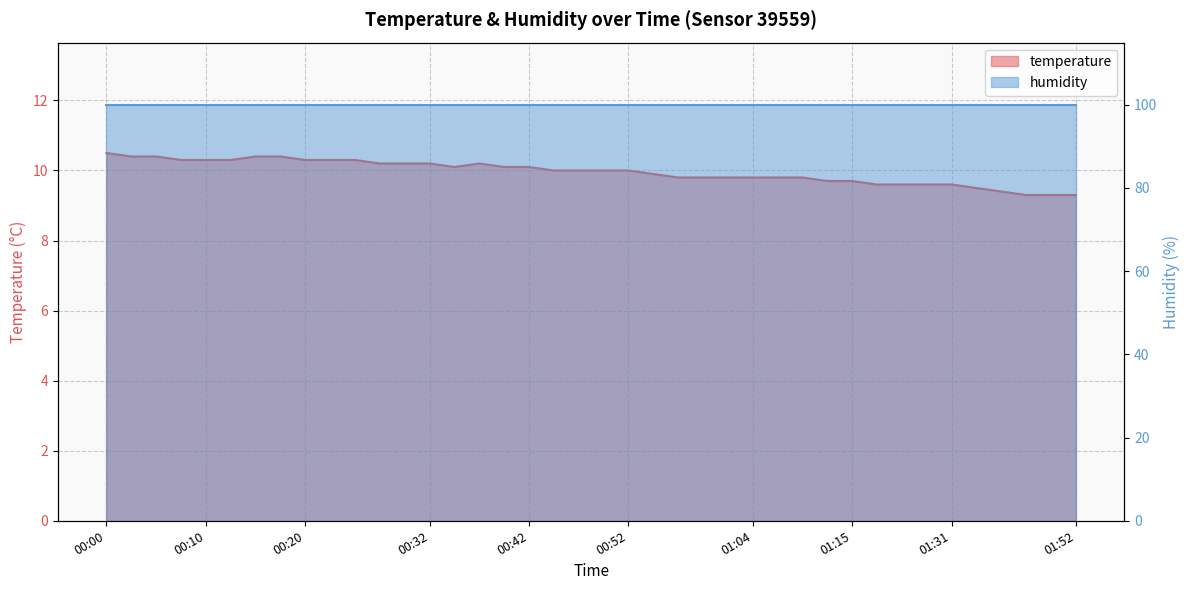

How many interior local valleys (lower than both neighbors) does the data have?

1